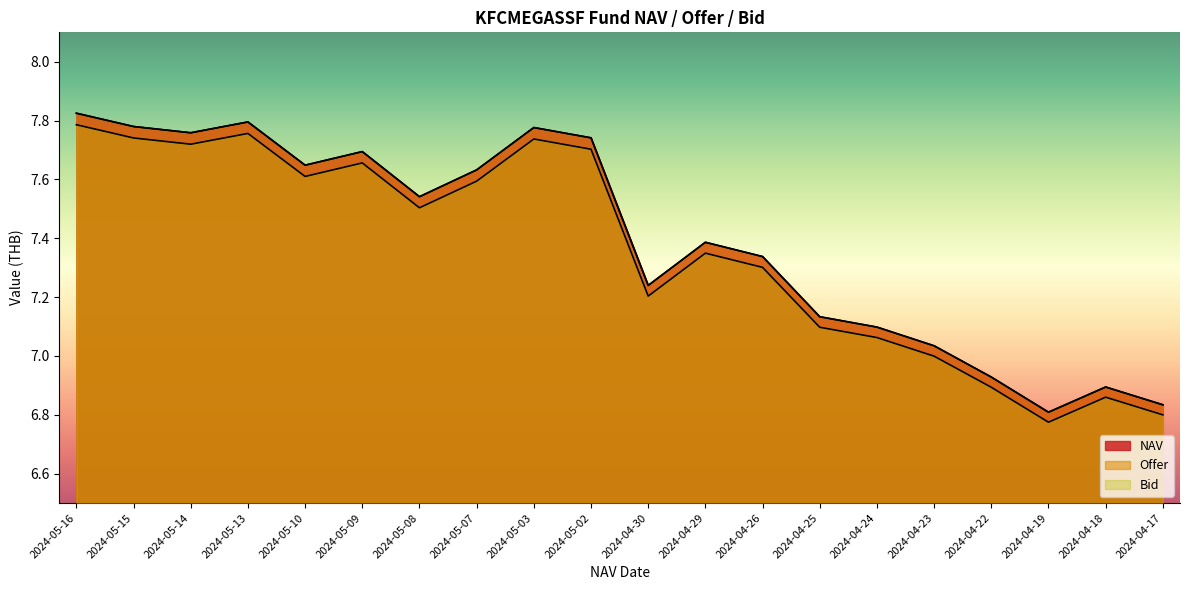

Where is the first local maximum for Bid?

2024-05-13